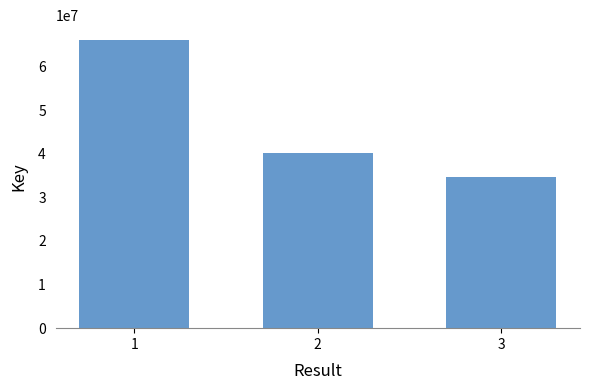

Is it true that the value at 1 is 66152997?

True